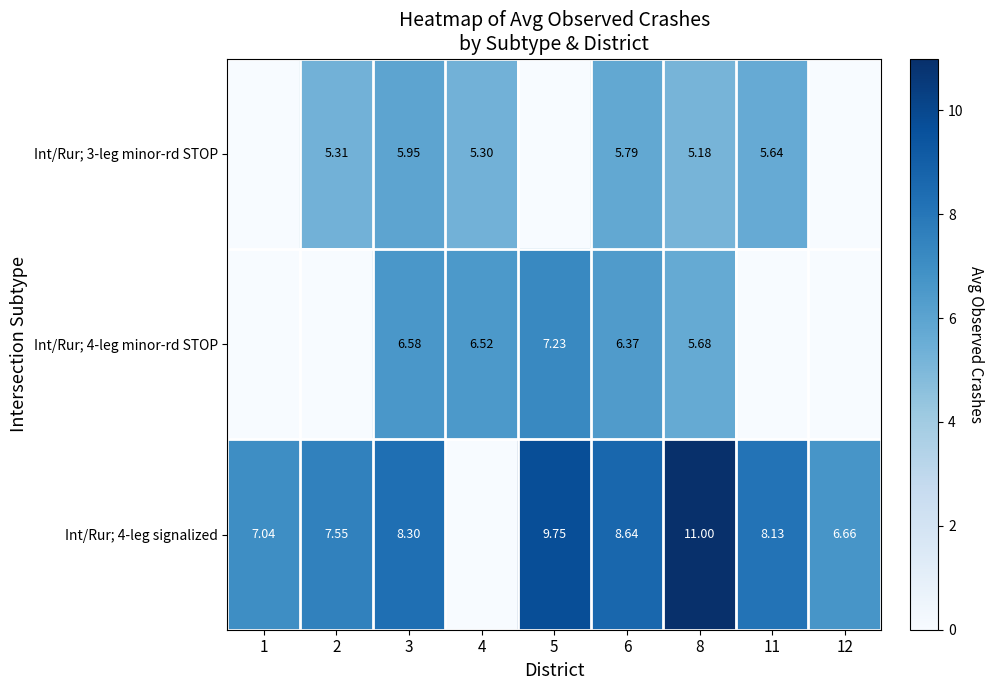

Which has a higher value, 2 or 5?

2